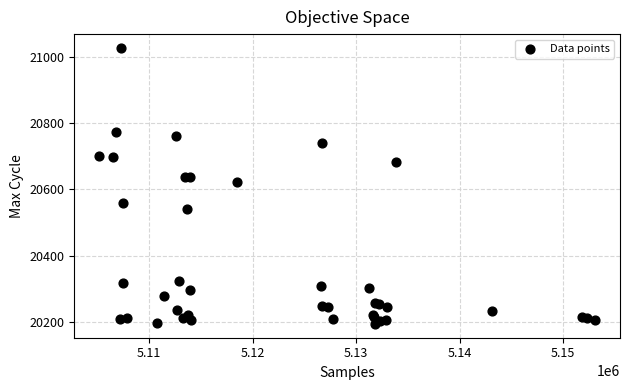

What Y value in the scatter plot is closest to 20610?

20621